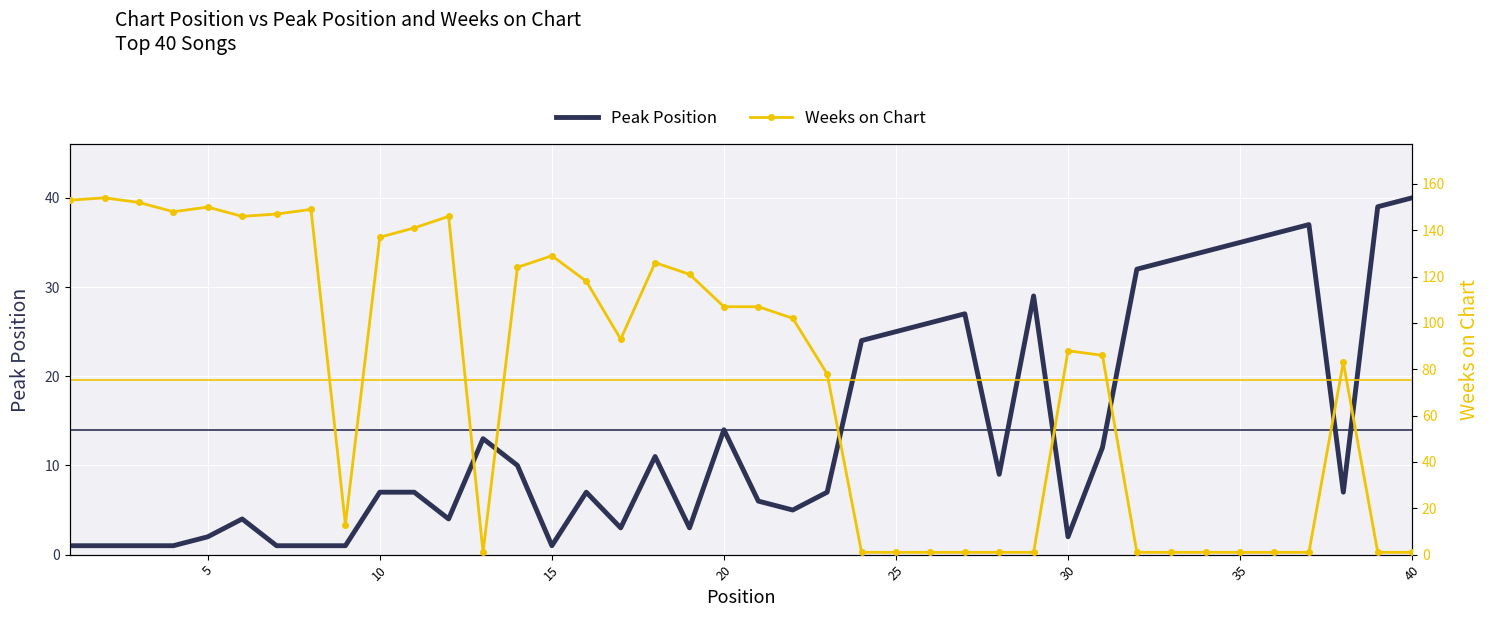

Rank the series by their maximum value, from lowest to highest.

Peak Position, Weeks on Chart